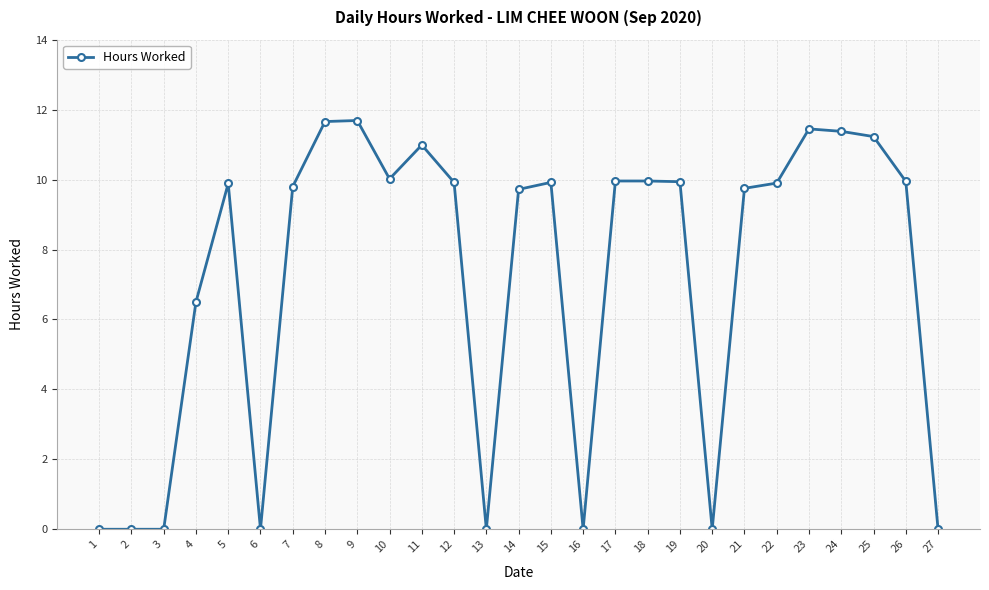

What is the difference between the second highest and second lowest values?

11.7